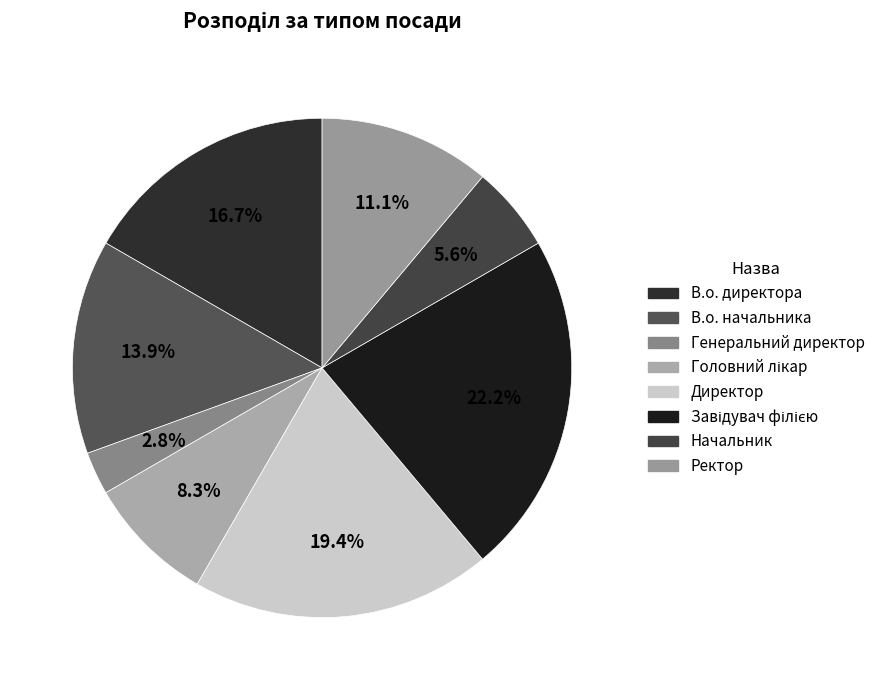

Rank the categories by value from highest to lowest.

Завідувач філією, Директор, В.о. директора, В.о. начальника, Ректор, Головний лікар, Начальник, Генеральний директор